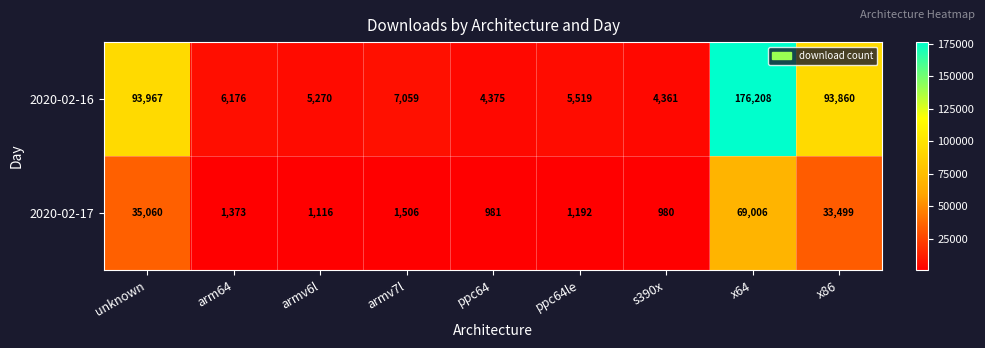

What is the difference between the second highest and minimum values in the 2020-02-17 series?

34080